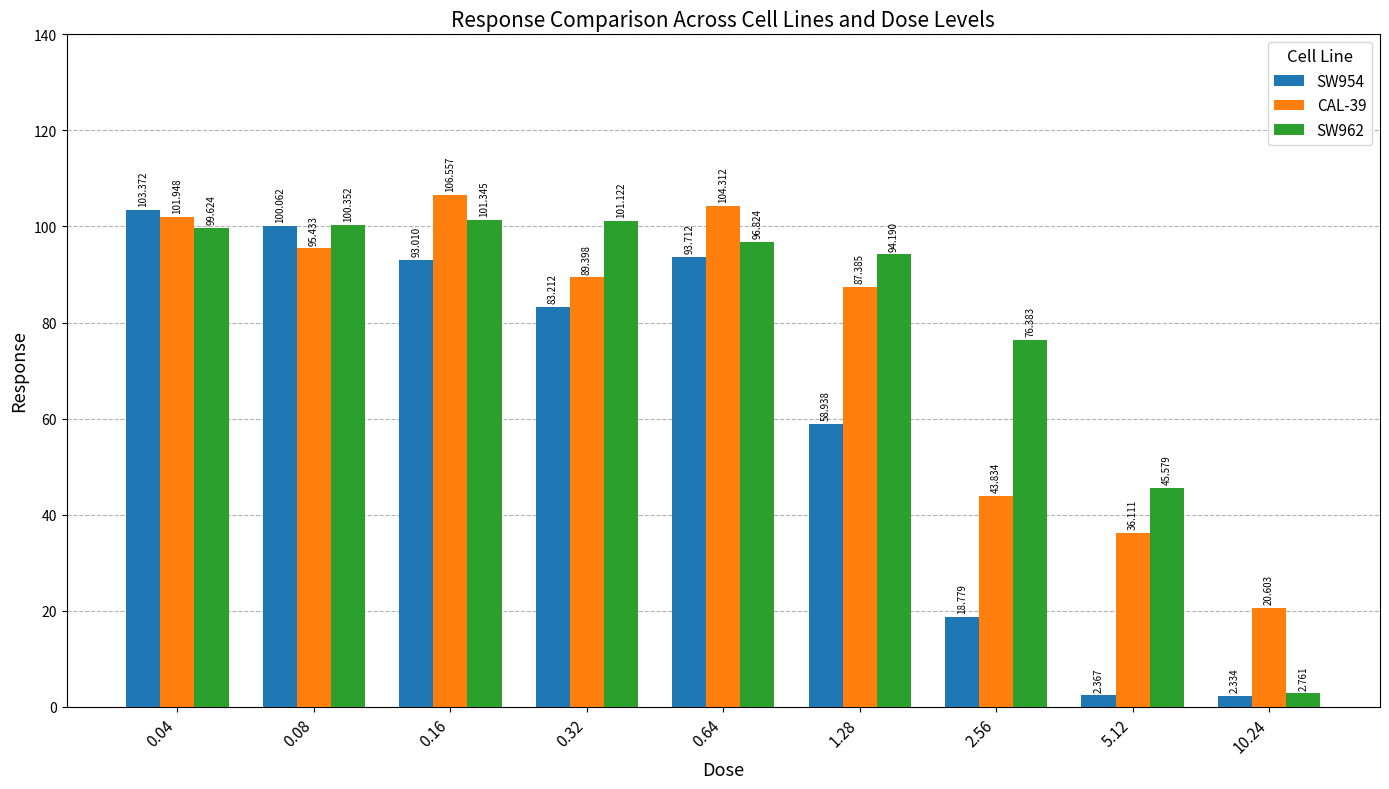

Rank the series by their average value, from highest to lowest.

SW962, CAL-39, SW954